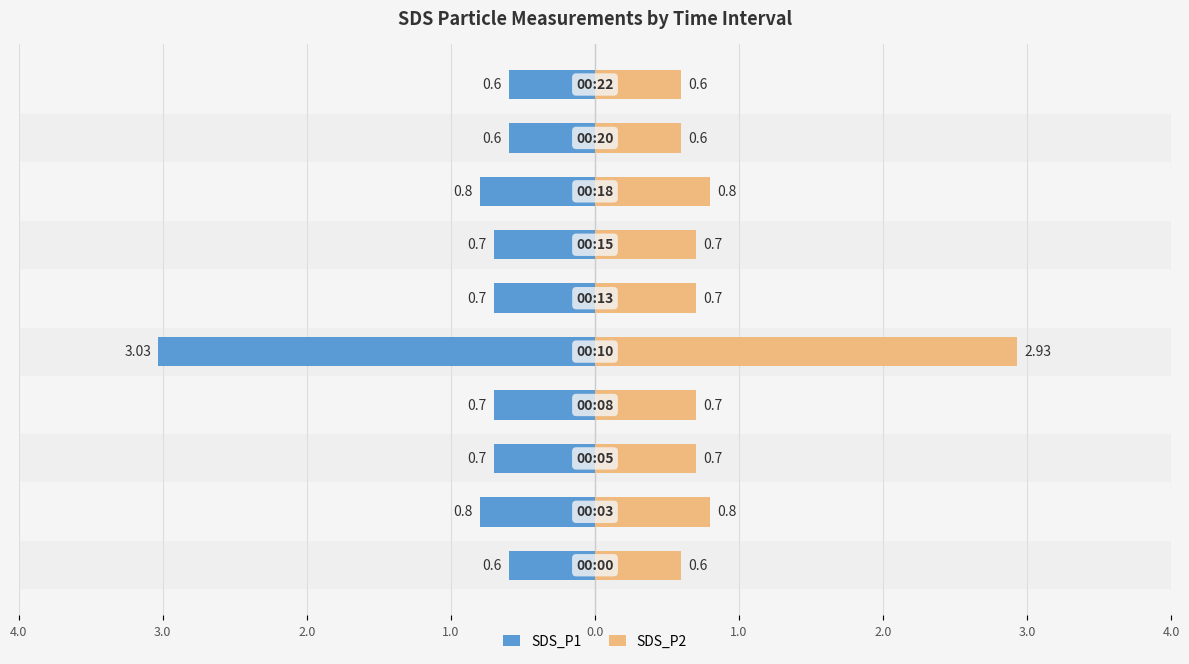

The value of SDS_P2 at 2.0 is 0.3. True or false?

False